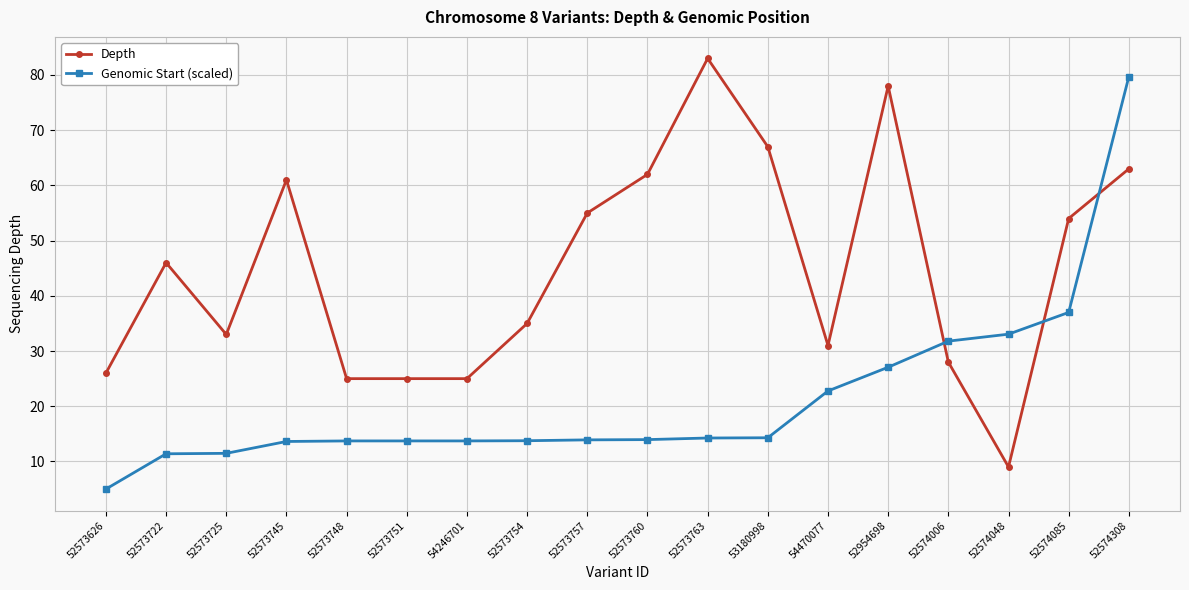

At which label does Genomic Start (scaled) reach its peak?

52574308